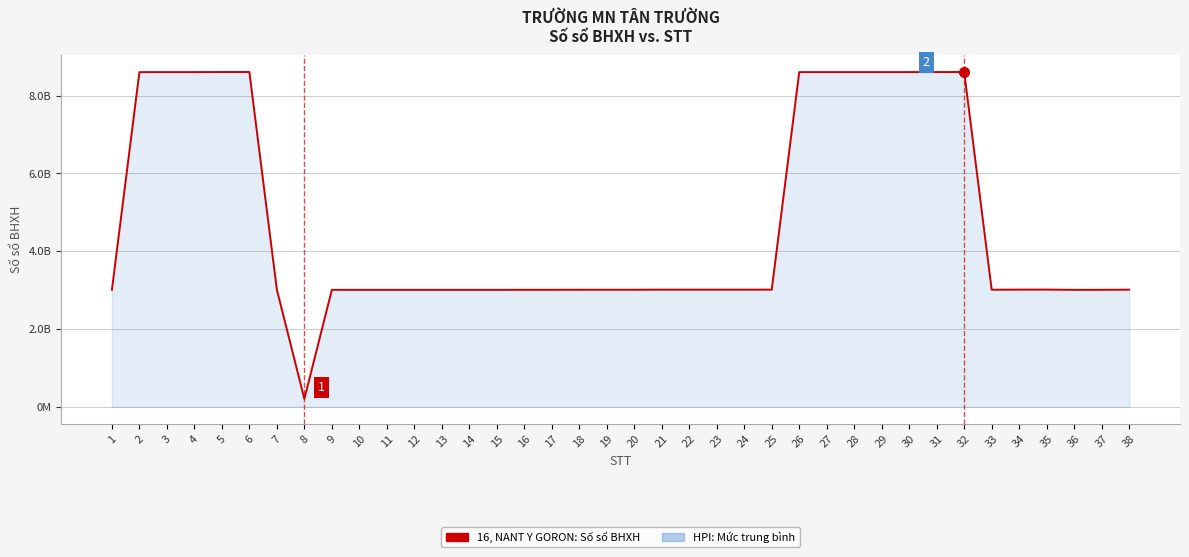

Where is the first local maximum?

6